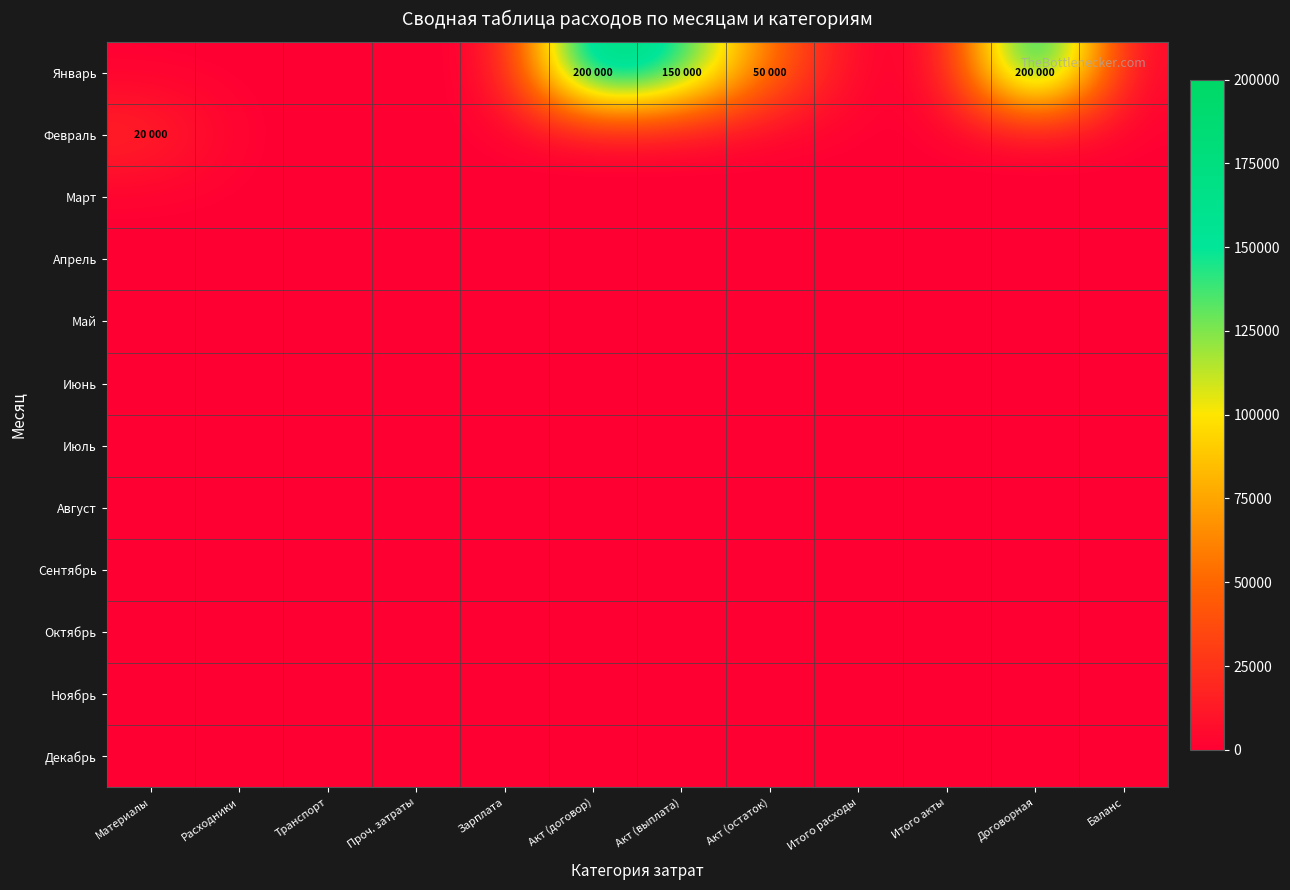

Which series has the largest range (max minus min)?

Январь